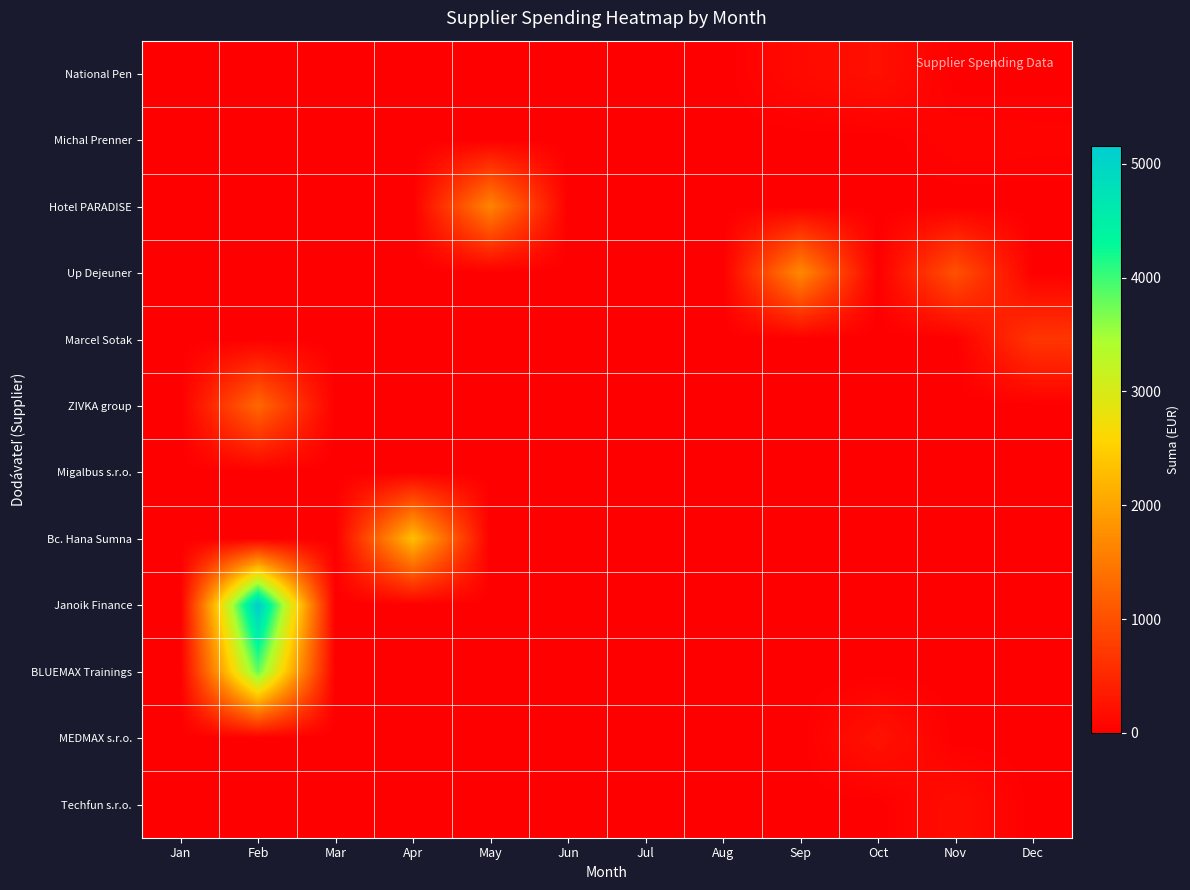

What is the total value across all series at Oct?

455.0